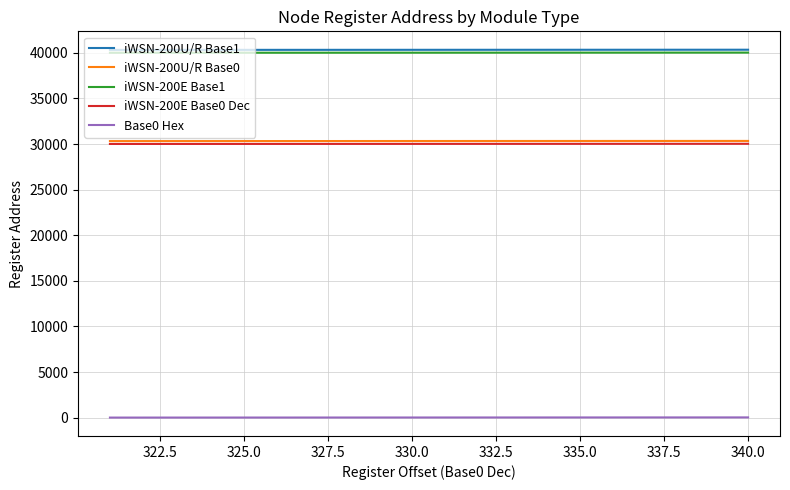

True or false: iWSN-200U/R Base1 and Base0 Hex cross at least once.

False